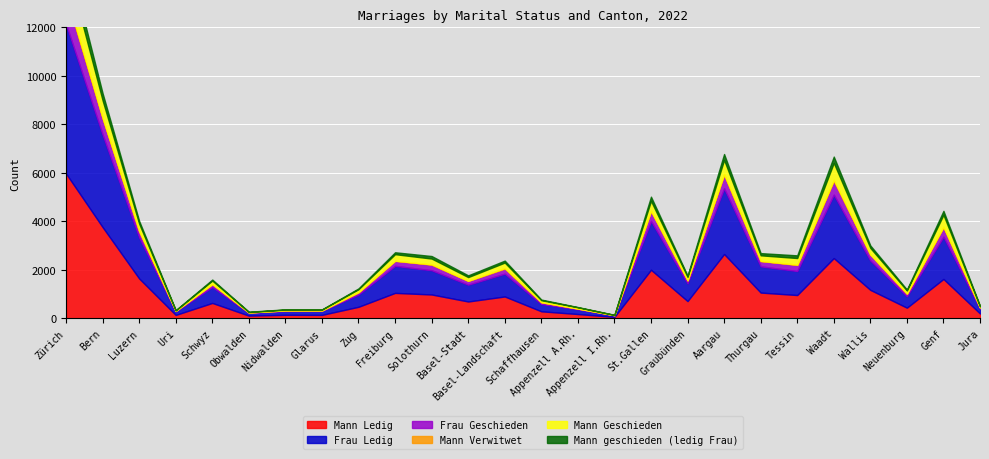

In Frau Ledig, how many points are higher than both neighbors (excluding endpoints)?

7